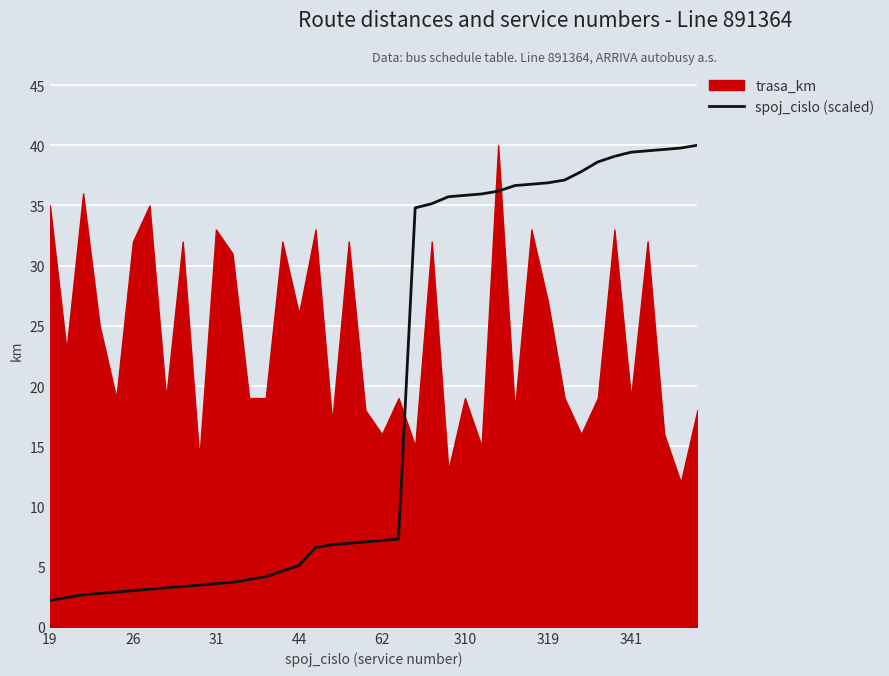

How many data points does each series have?

40